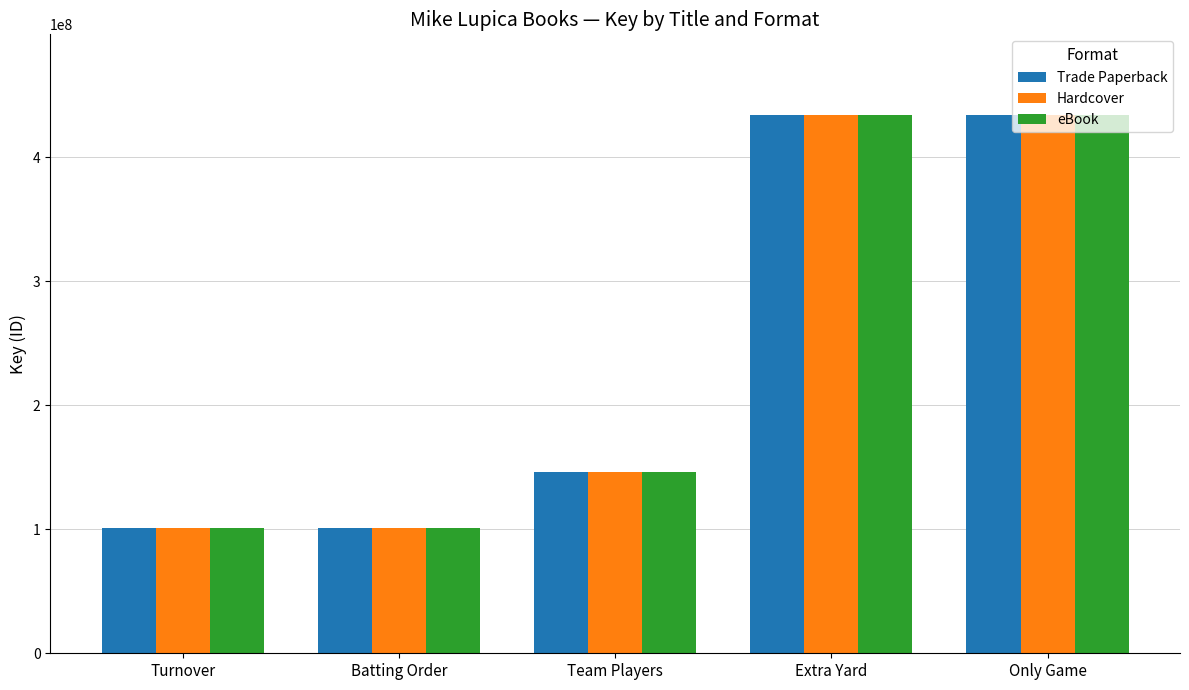

What value does the Trade Paperback series have at Extra Yard?

434099145